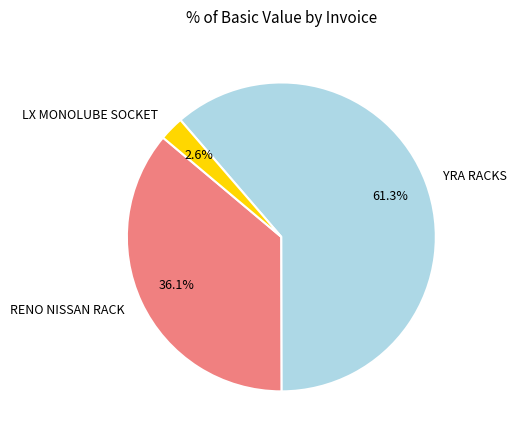

Does YRA RACKS account for over 50% of the chart?

Yes